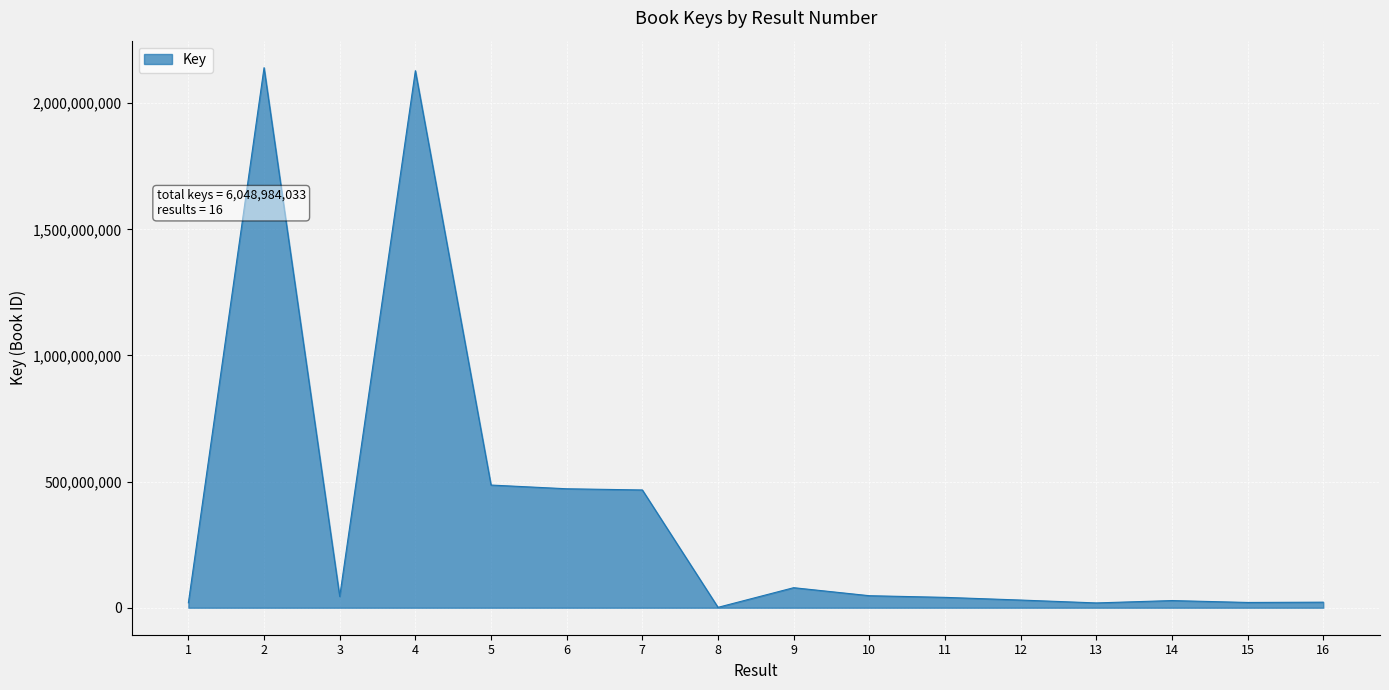

What is the maximum value shown in the chart?

2140791763